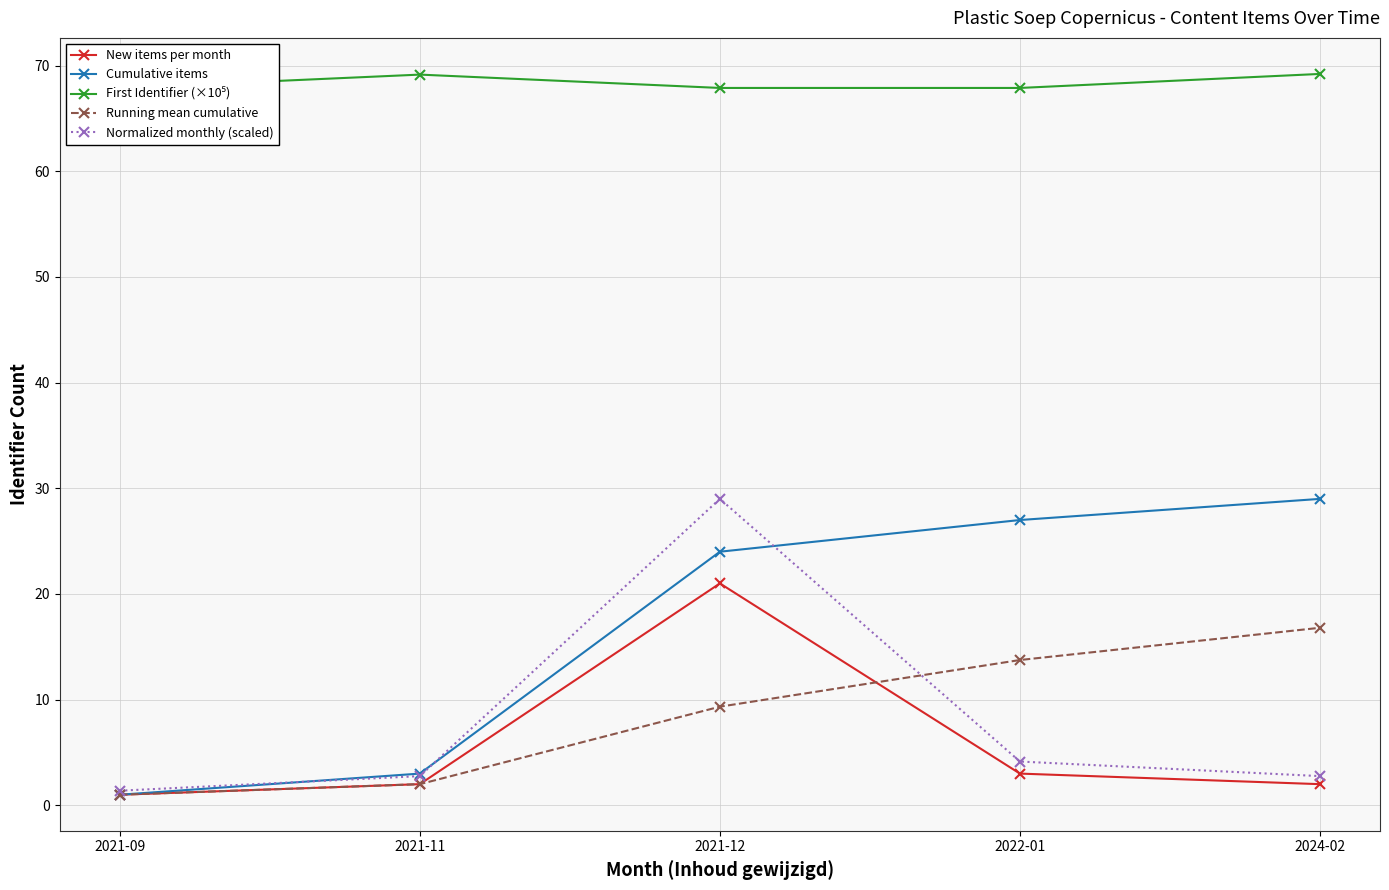

How many values in the Cumulative items series are below 24?

2